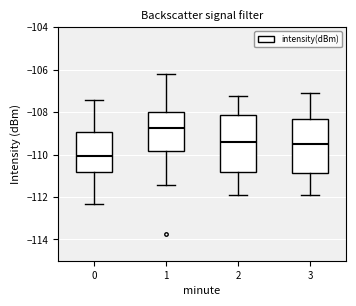

Reading left to right, transcribe this box plot: for each box, give where its median line is, the range the box spans, and where its two whiskers end, as read against the y-axis. The values are not printed on the chart, so give them approximately, as read against the axis.

0: median -110.0, box -110.8 to -109.0, whiskers -112.4 to -107.4
1: median -108.8, box -109.8 to -108.0, whiskers -111.4 to -106.2
2: median -109.4, box -110.8 to -108.2, whiskers -111.8 to -107.2
3: median -109.6, box -110.8 to -108.4, whiskers -111.8 to -107.2